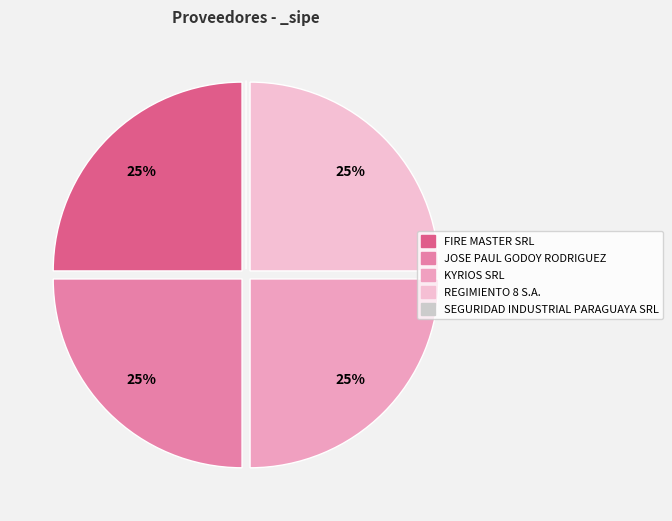

What is the total percentage of JOSE PAUL GODOY RODRIGUEZ and SEGURIDAD INDUSTRIAL PARAGUAYA SRL?

25.0%